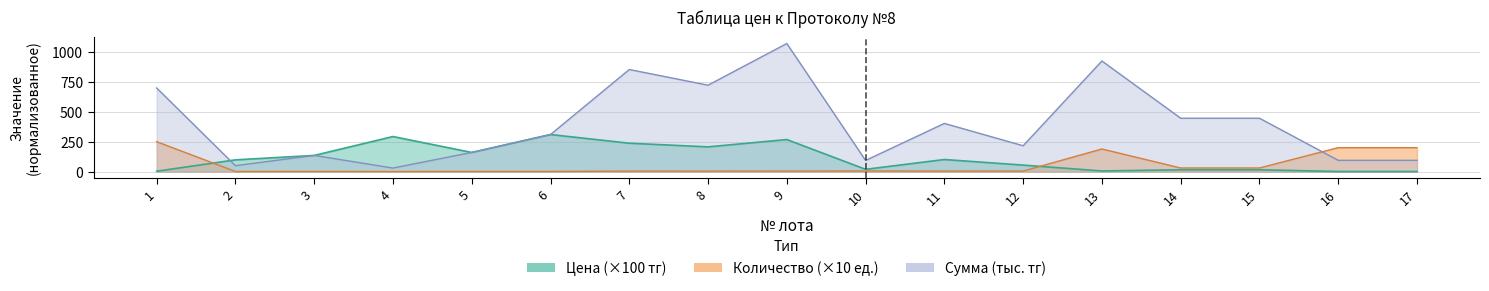

What is the value of the Цена point at the 14th from the left?

14.9